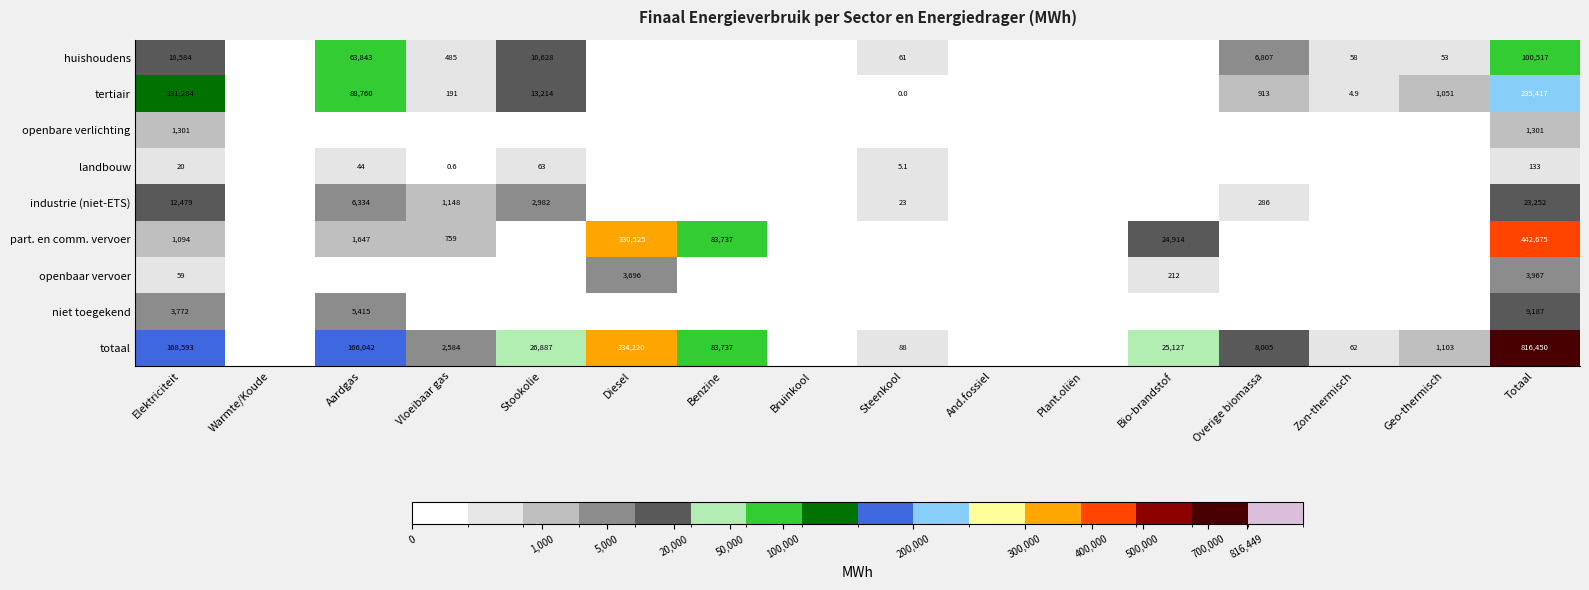

True or false: huishoudens has a value of 58.0 at Zon-thermisch.

True